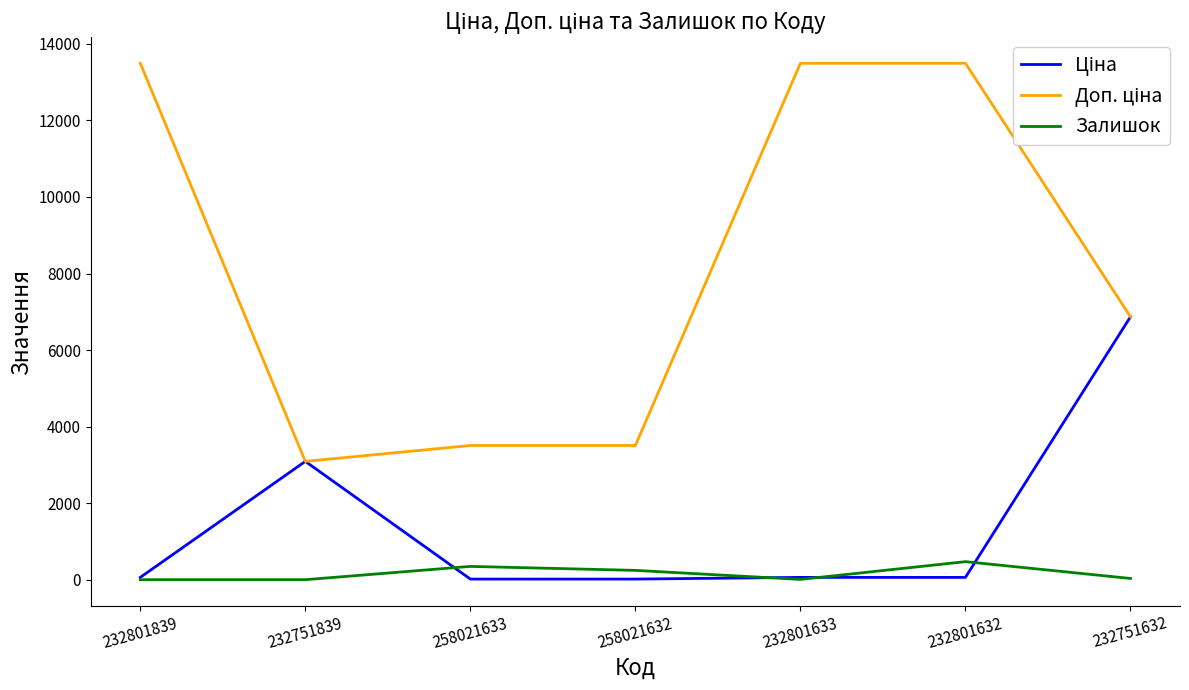

Is it true that Залишок equals 0.0 at 232801839?

True